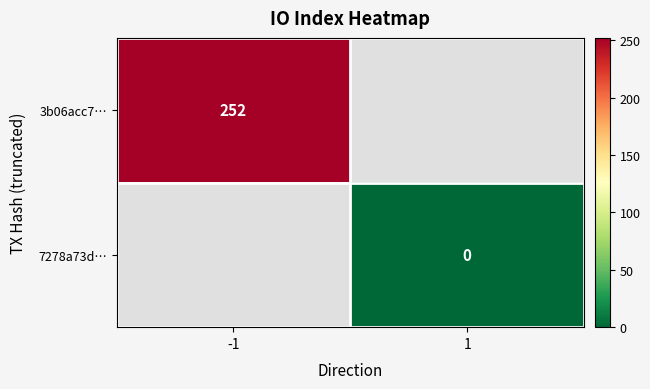

Is the value of 7278a73d… at 1 greater than the value of 3b06acc7… at -1?

No